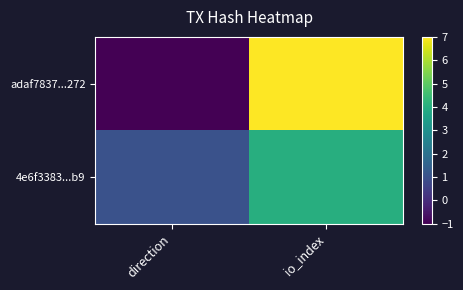

Rank the series by their maximum value, from highest to lowest.

adaf7837...272, 4e6f3383...b9